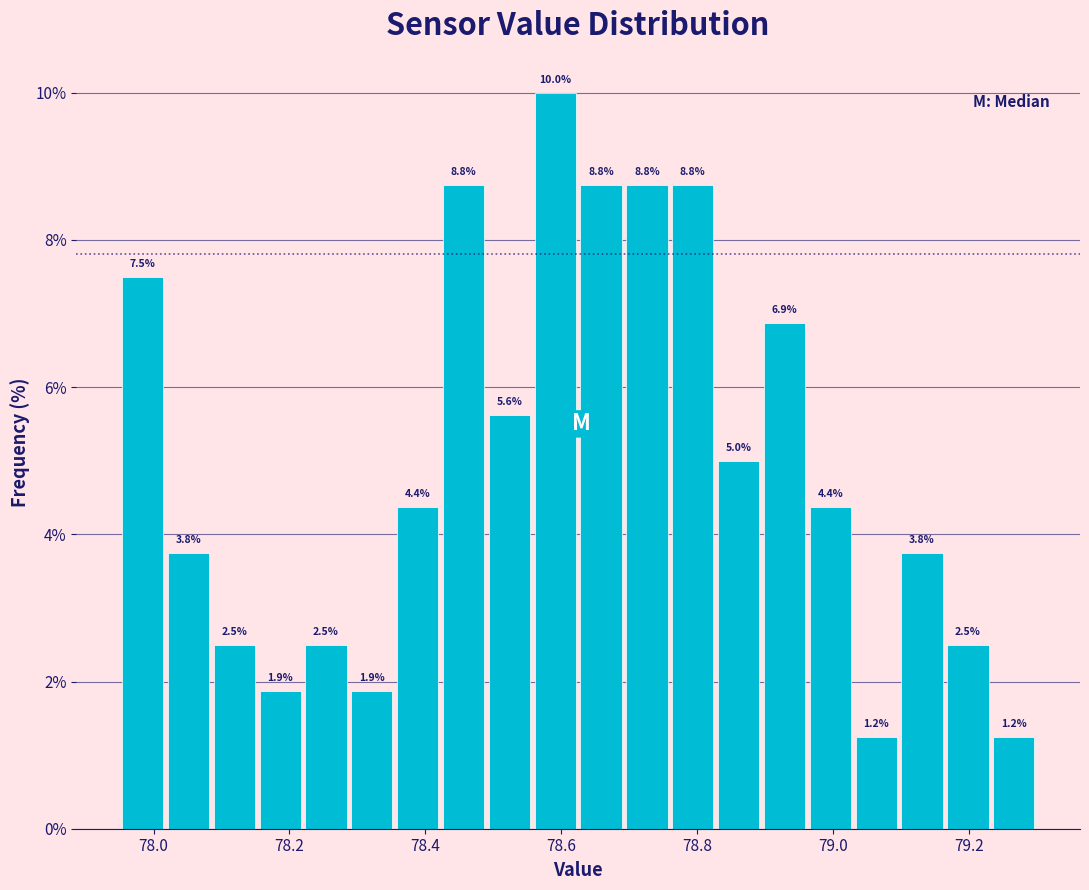

Around what value on the x-axis is the tallest bar? Give the approximate position of its centre, as read against the axis.

78.60